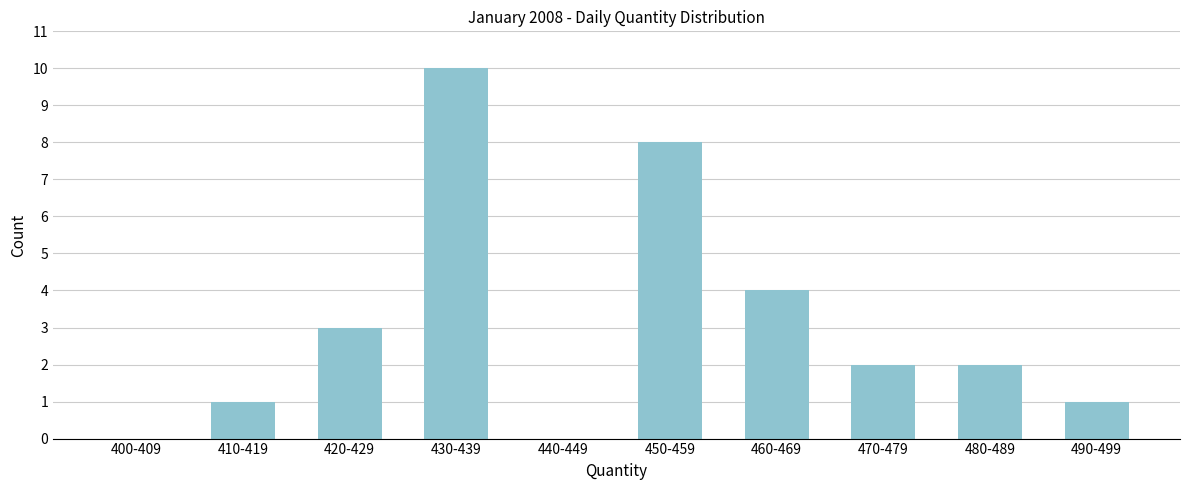

Reading left to right, transcribe all the data shown in this chart.

400-409=0	410-419=1	420-429=3	430-439=10	440-449=0	450-459=8	460-469=4	470-479=2	480-489=2	490-499=1